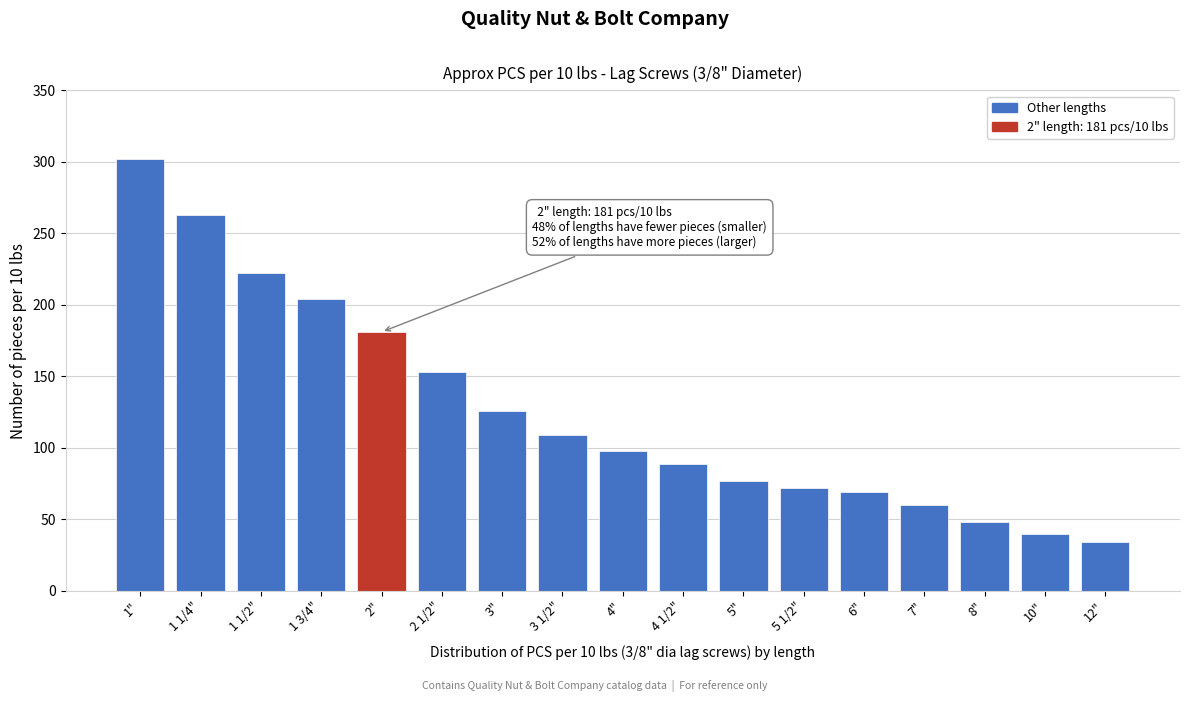

Reading right to left, what are all the values shown in this chart?

12"=34	10"=40	8"=48	7"=60	6"=69	5 1/2"=72	5"=77	4 1/2"=89	4"=98	3 1/2"=109	3"=126	2 1/2"=153	2"=181	1 3/4"=204	1 1/2"=222	1 1/4"=263	1"=302